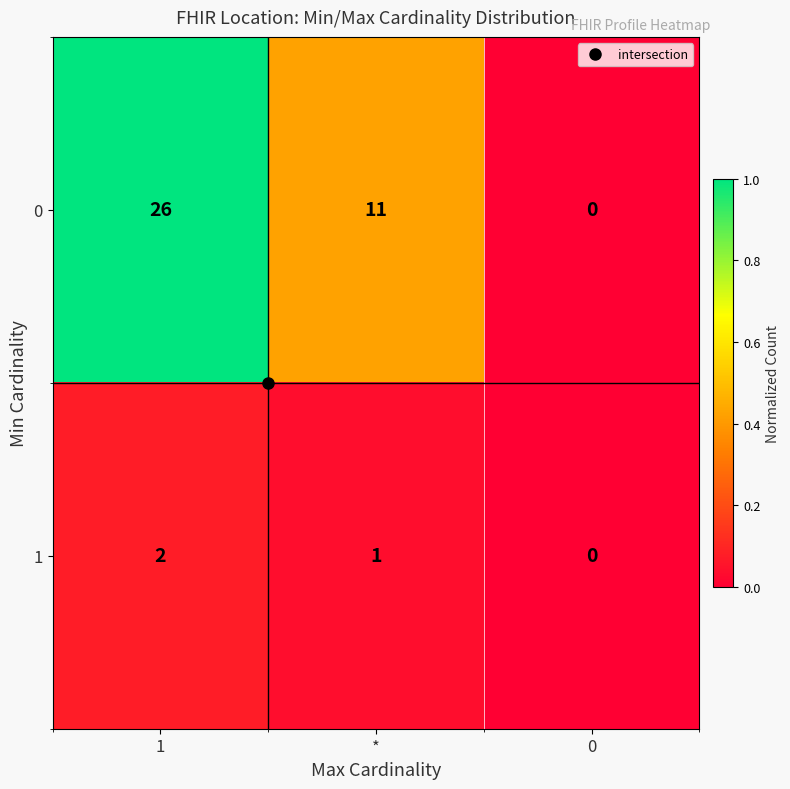

Count the number of data series in this chart.

2